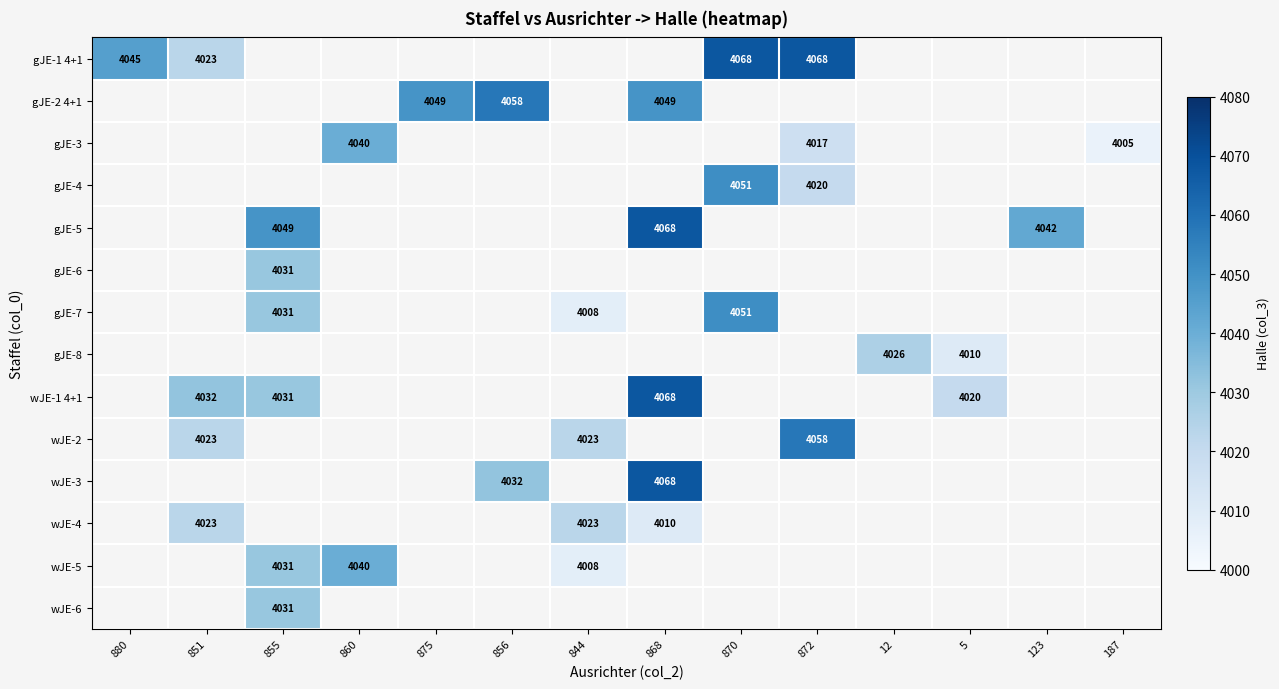

True or false: gJE-5 has a value of 4049 at 855.

True